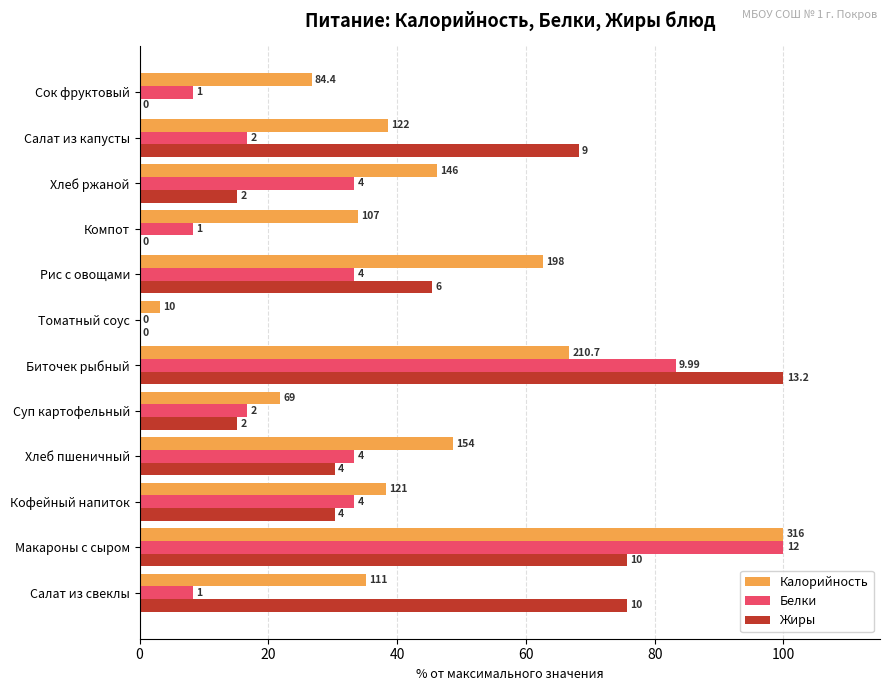

List the series in order of their overall mean, lowest first.

Белки, Жиры, Калорийность